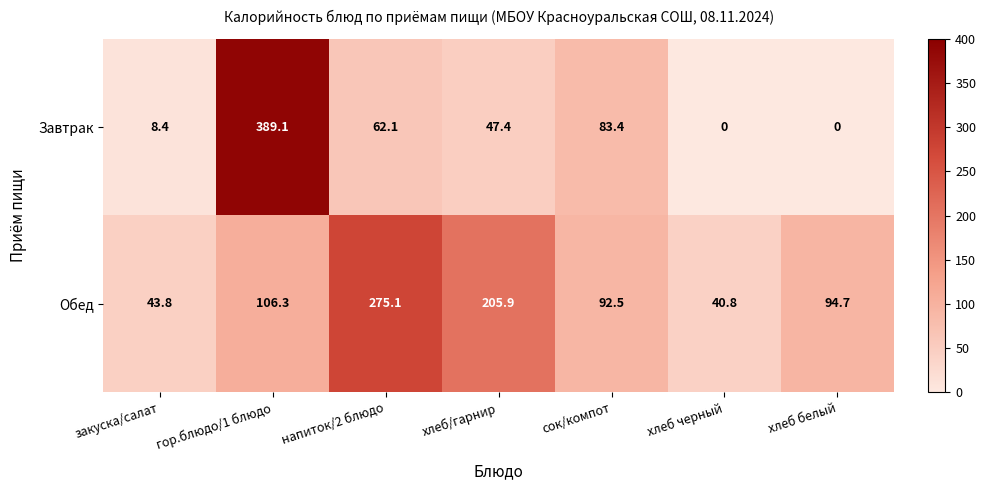

At how many categories does at least one series exceed 257?

2